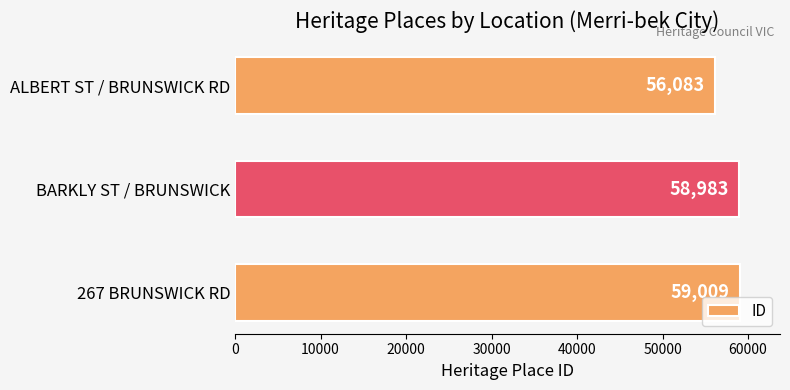

What is the change in value from ALBERT ST / BRUNSWICK RD to BARKLY ST / BRUNSWICK?

+2900